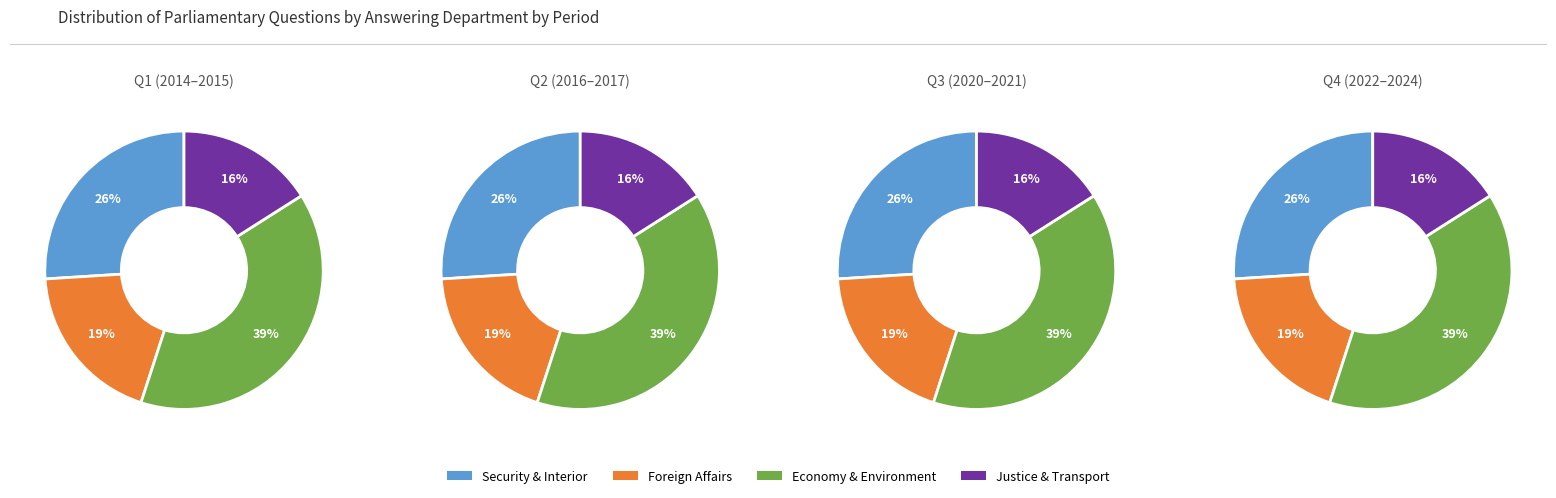

The Defence slice represents 10% of the pie. True or false?

False